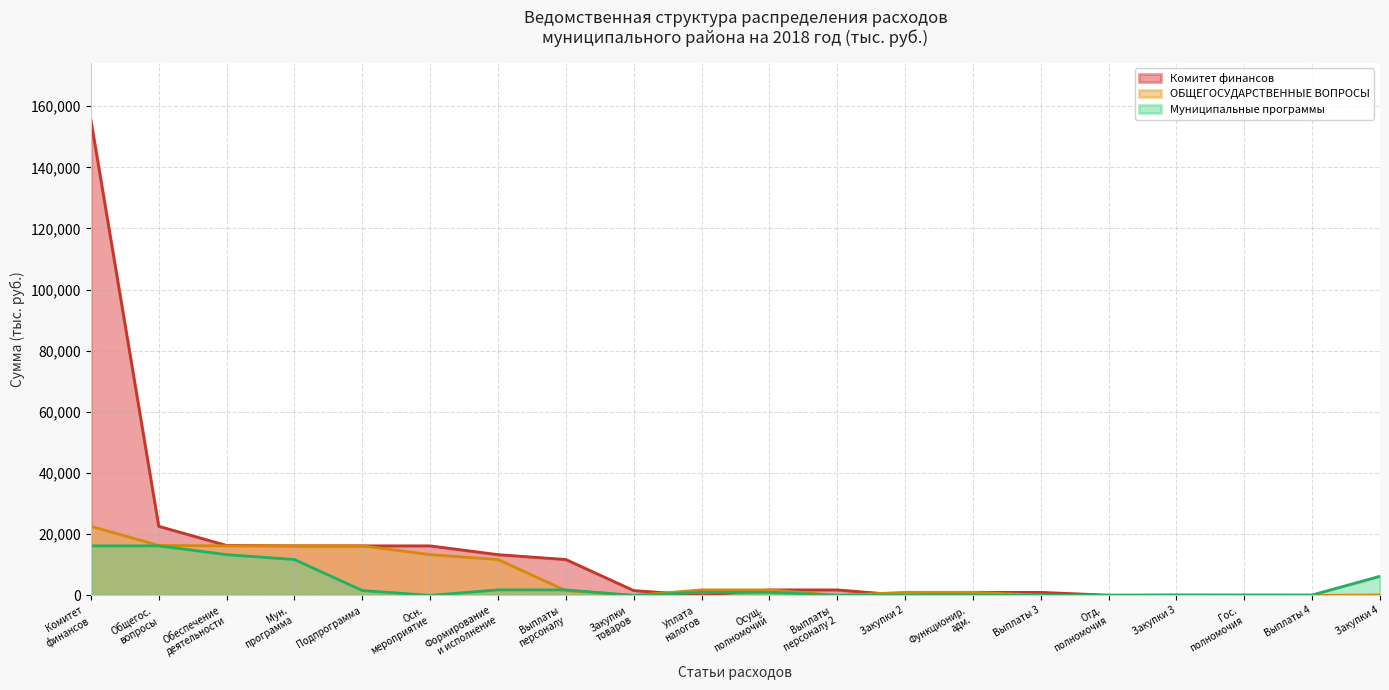

True or false: ОБЩЕГОСУДАРСТВЕННЫЕ ВОПРОСЫ has more than 1 interior local peaks.

False